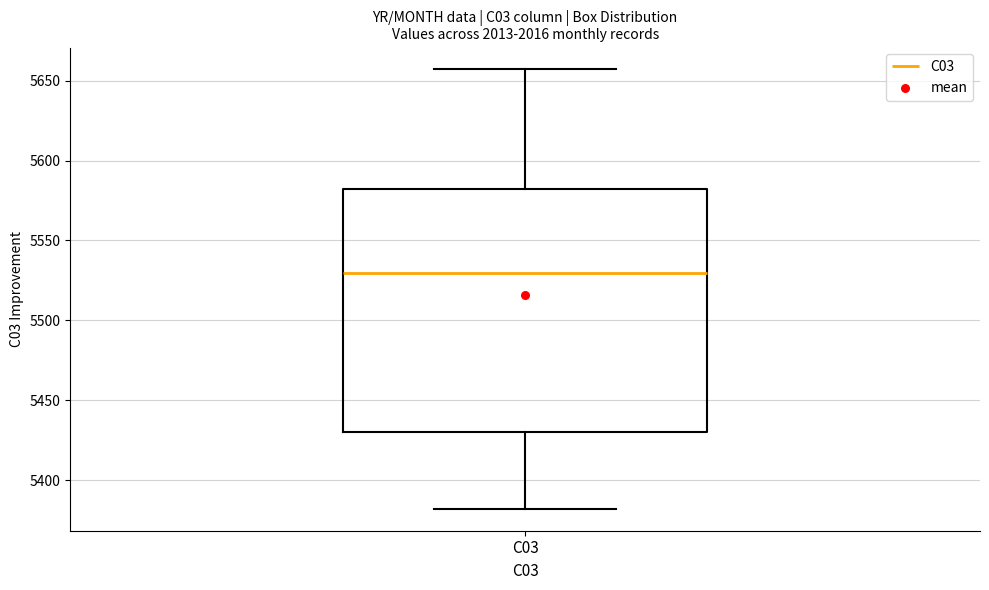

Where does the median line of the box for C03 sit on the y-axis? The values are not printed on the chart, so give them approximately, as read against the axis.

5530